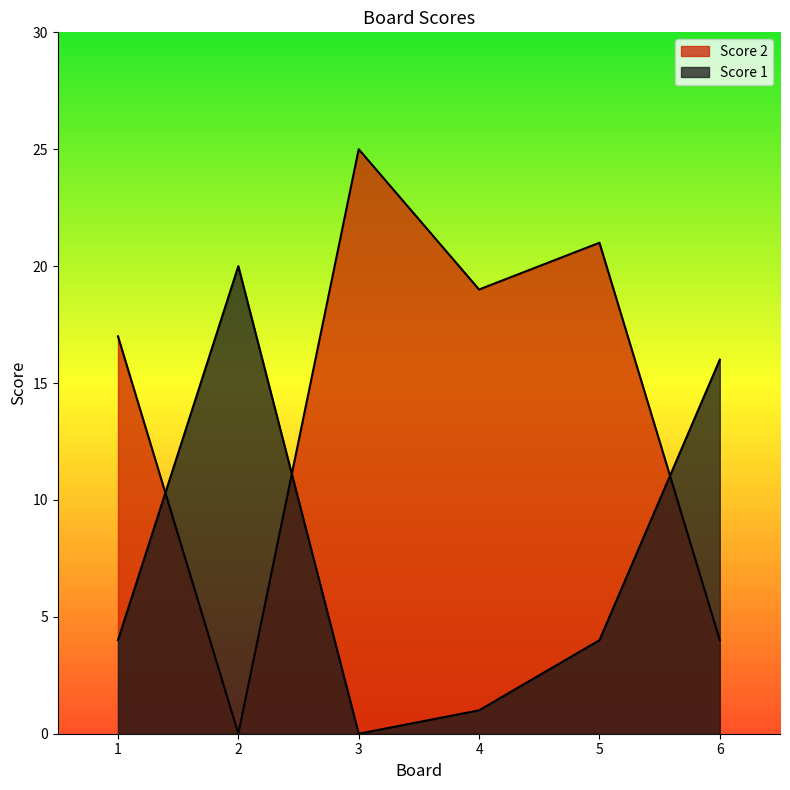

Does the chart have visible grid lines?

No